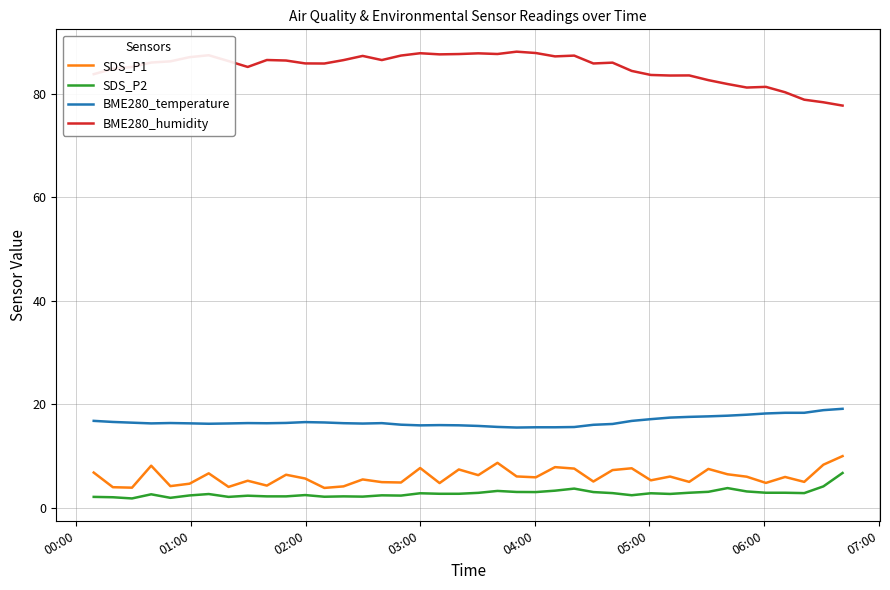

Does the chart have visible grid lines?

Yes